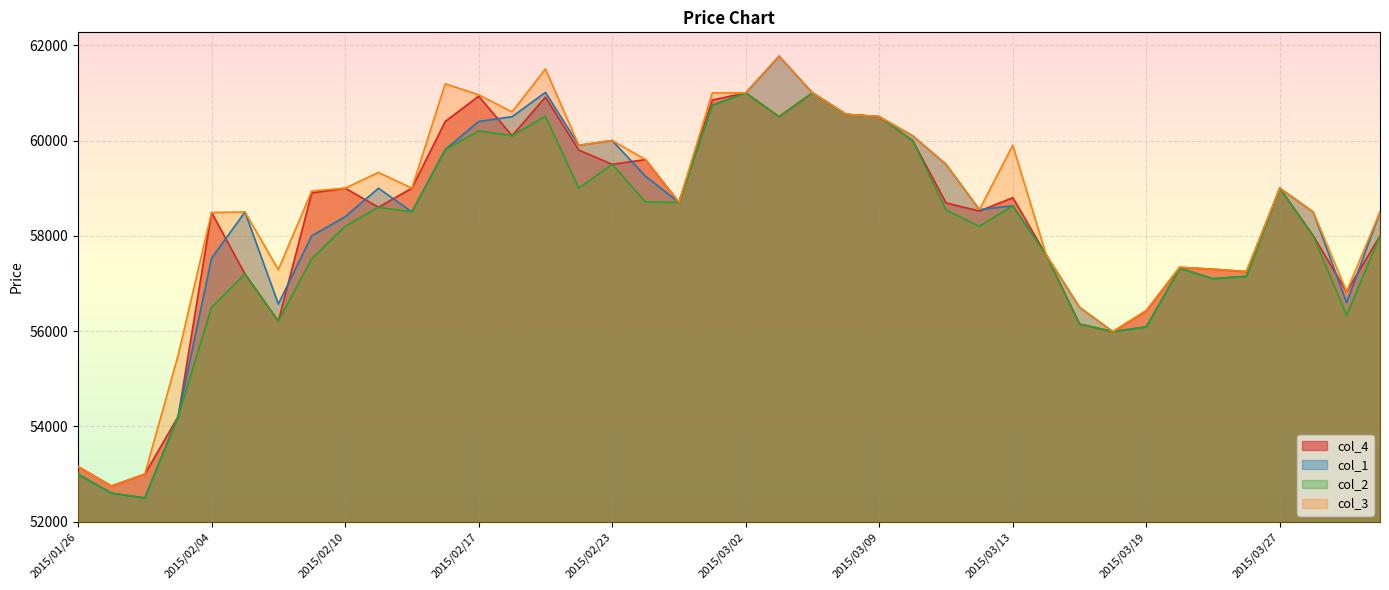

Which label corresponds to the largest value in the chart?

2015/03/03